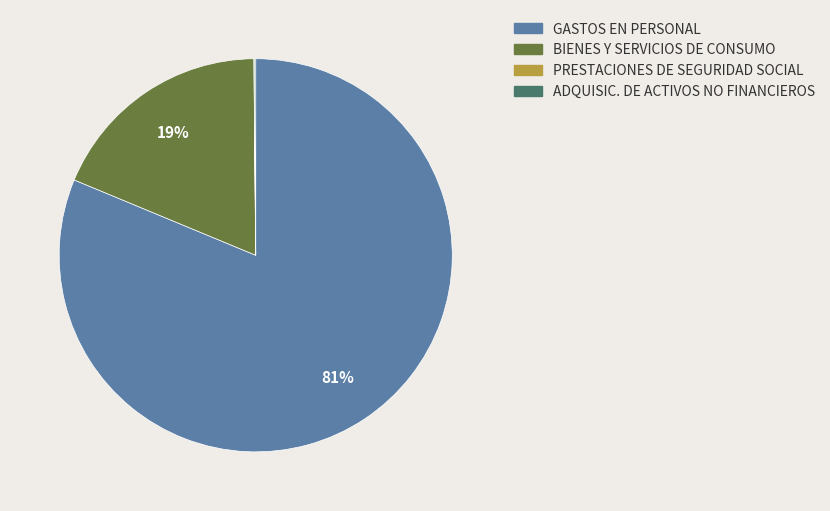

Is there any slice that represents more than half of the pie?

Yes